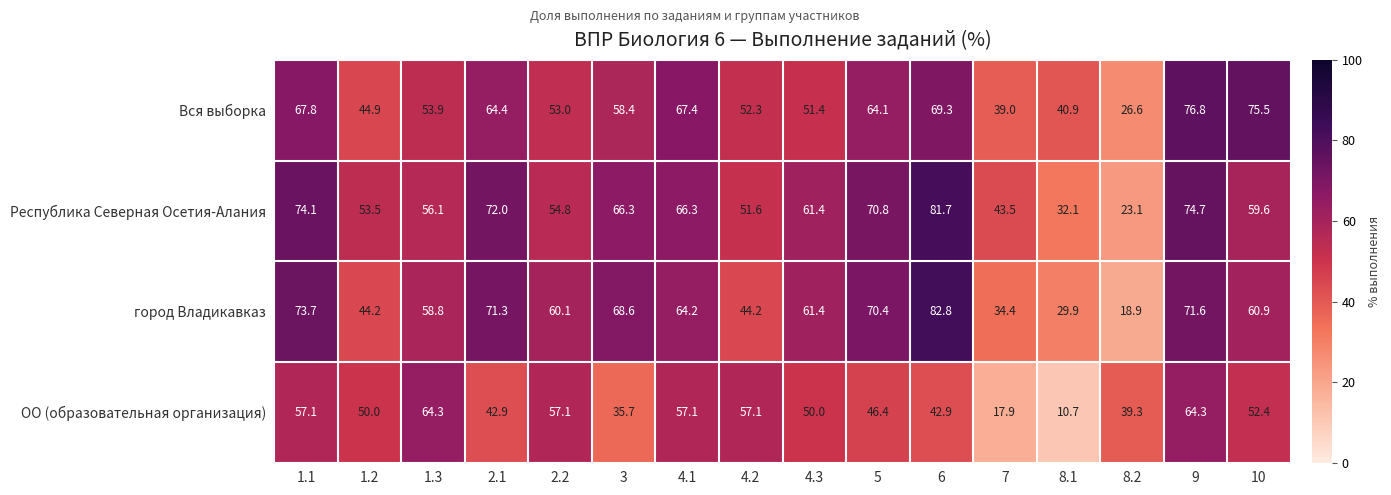

What is the sum of the ОО (образовательная организация) values at 7 and 5?

64.3